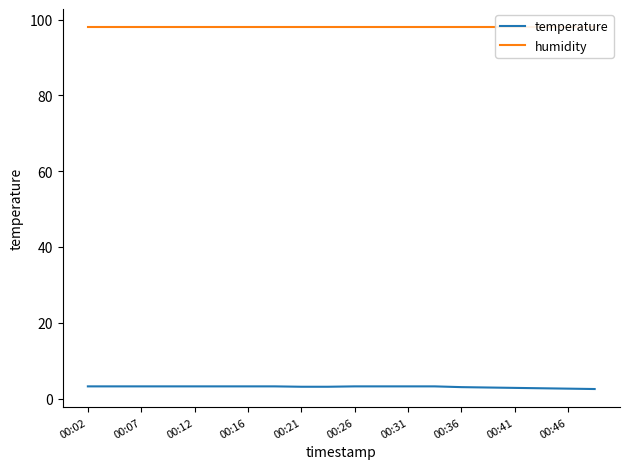

Which series has the largest range (max minus min)?

temperature